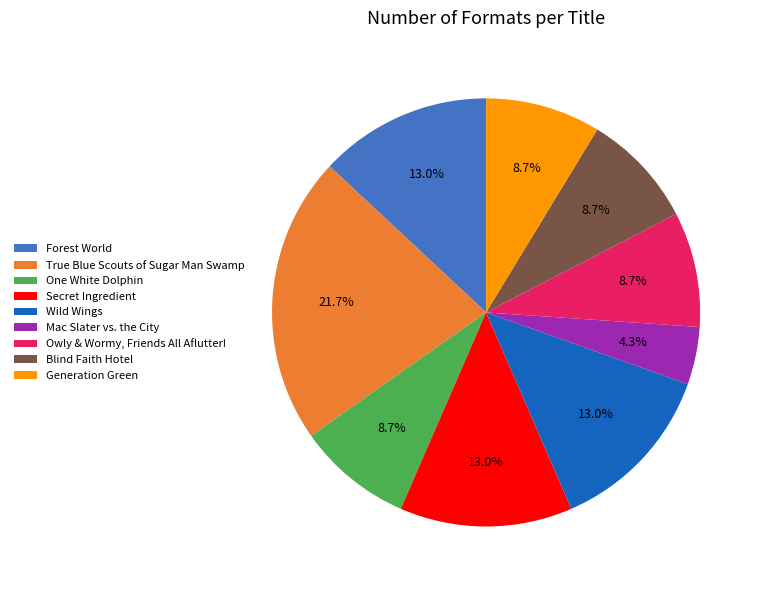

To the nearest percent, what is the difference between the largest and smallest slice percentages?

17%